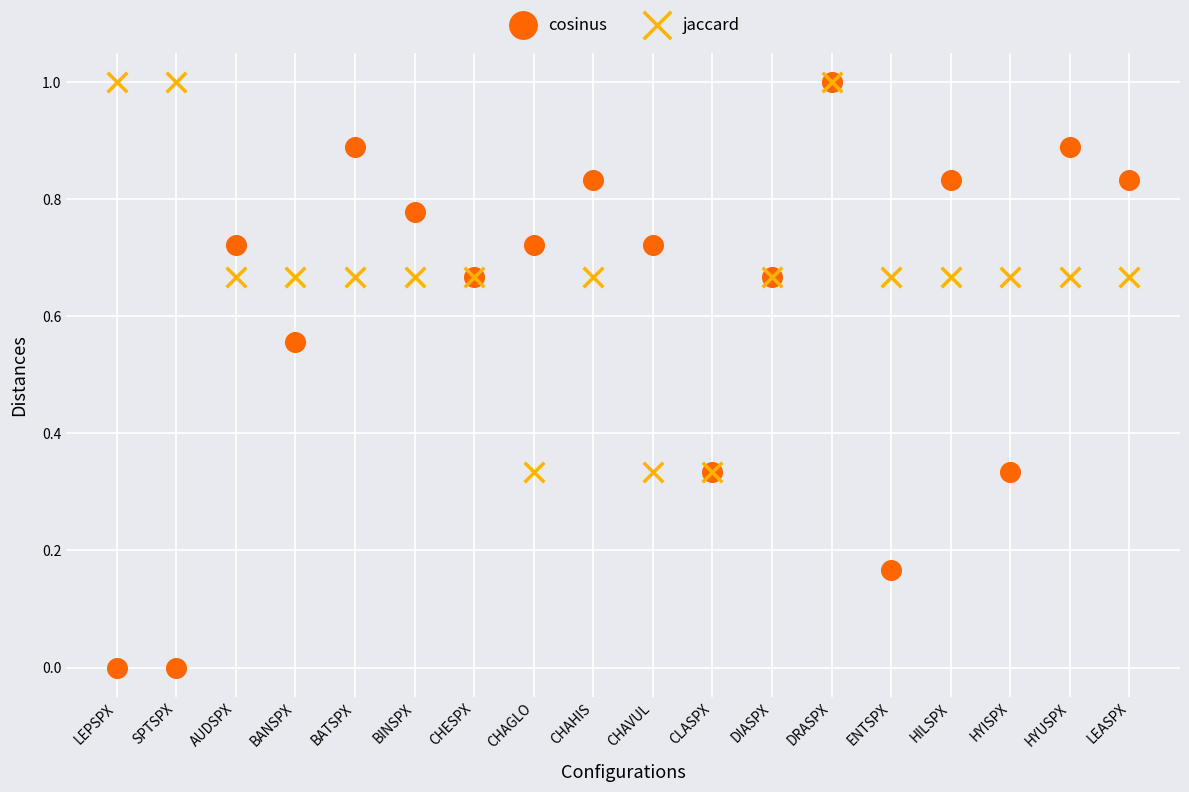

Which series has the largest Y range (max minus min)?

cosinus